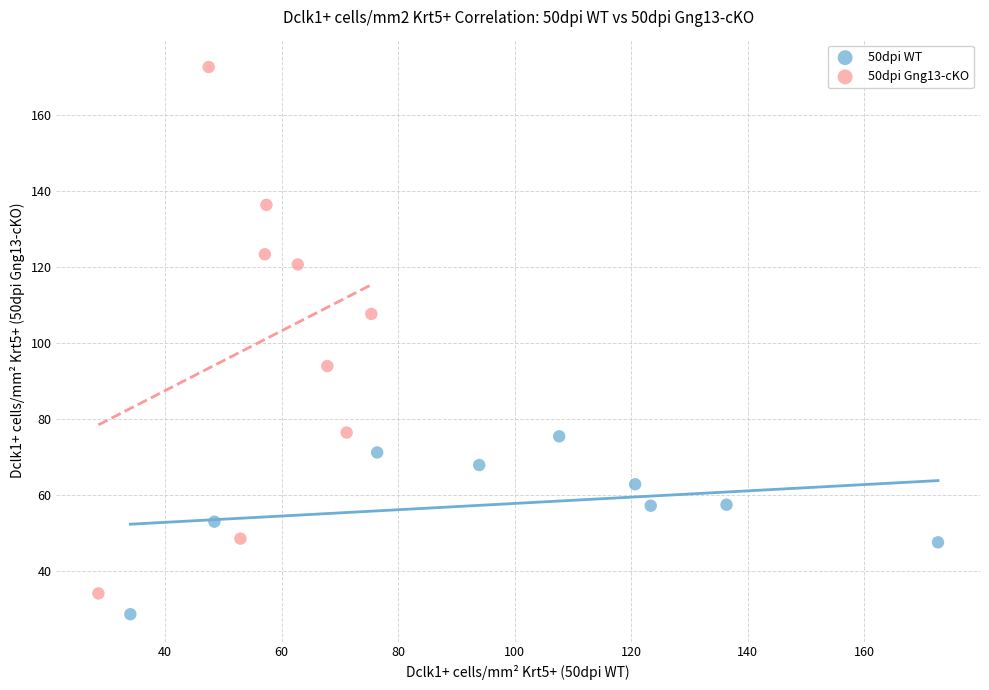

Which series reaches the maximum Y coordinate?

50dpi Gng13-cKO